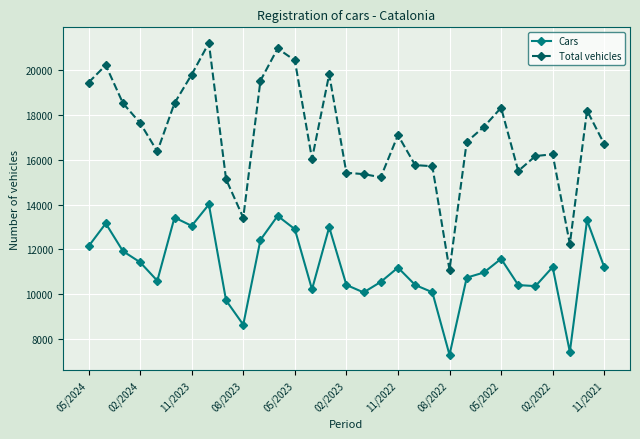

What is the average value of the Total vehicles series?

17106